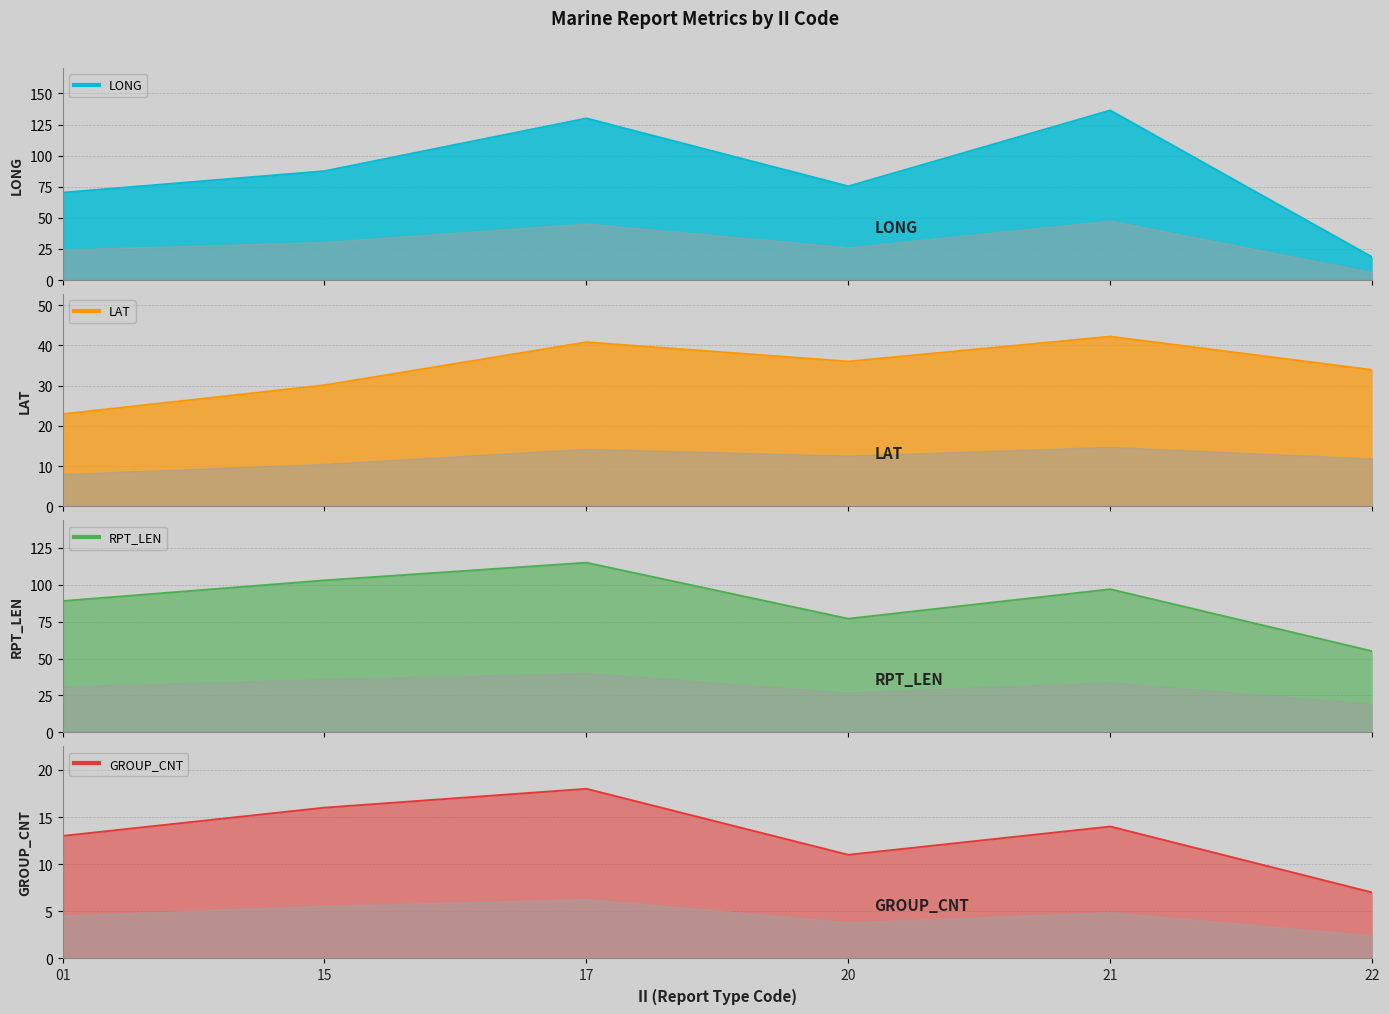

Which has a higher value, 15 or 22?

15